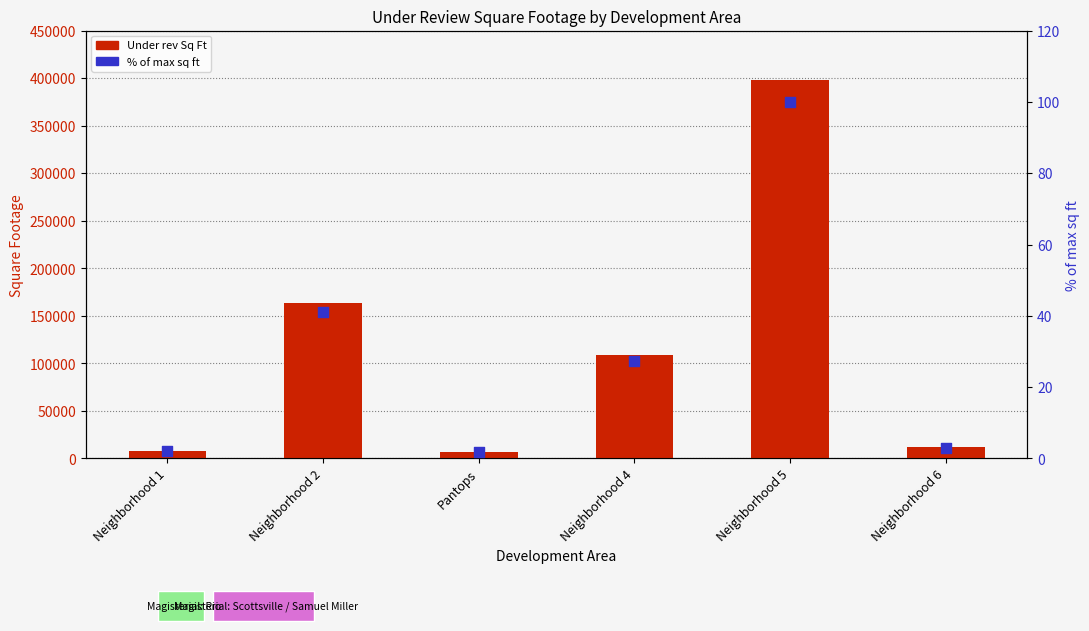

Which series contains the lowest Y value?

% of max sq ft